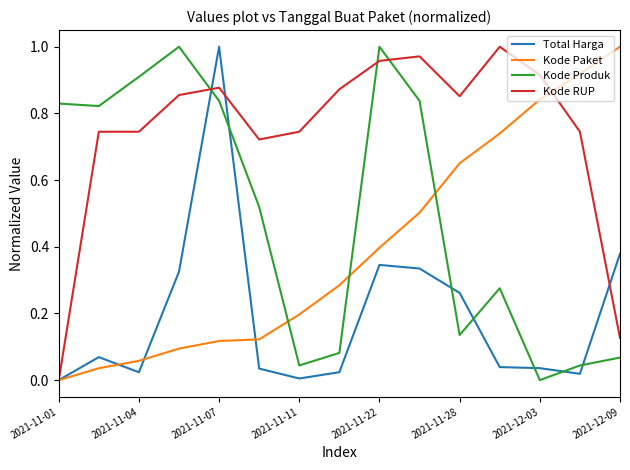

True or false: Kode Produk and Total Harga intersect in this chart.

True